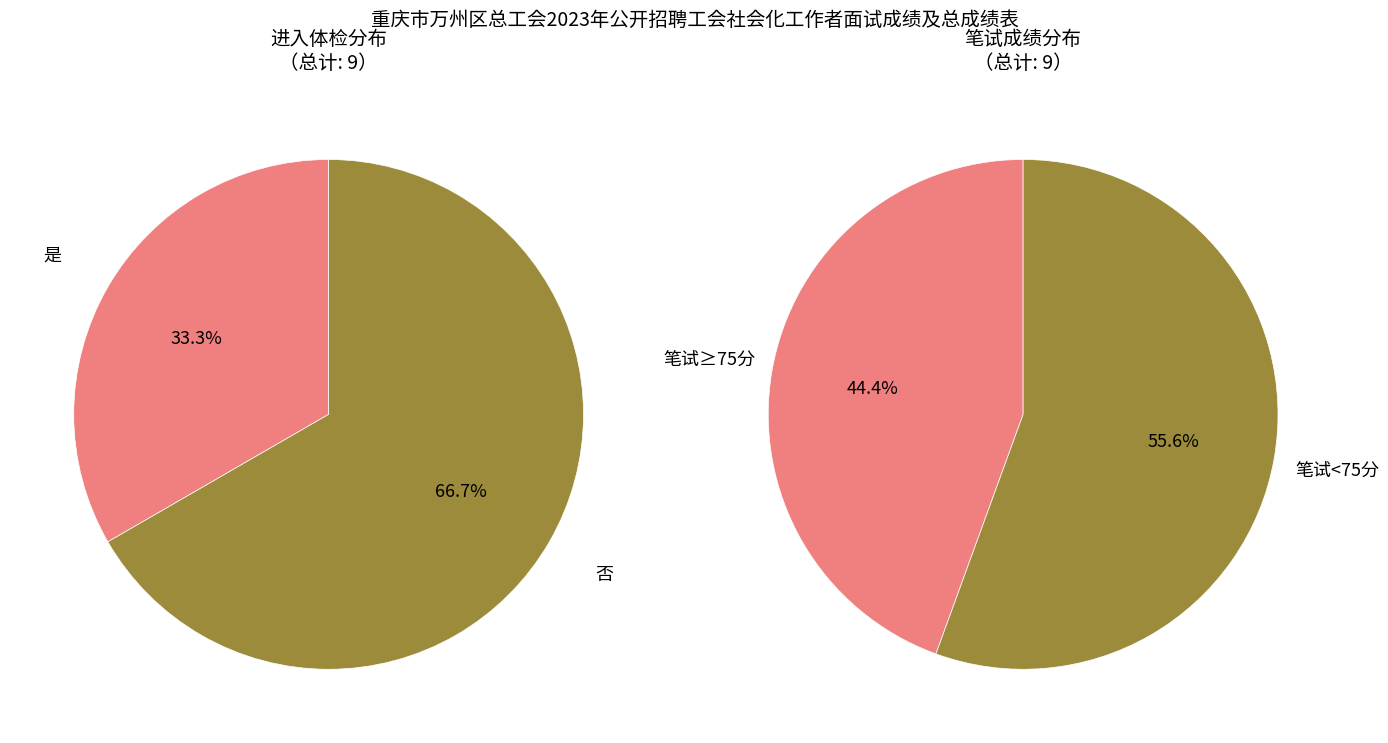

To the nearest percent, what is the difference between the 否 and 是 slice percentages?

33%